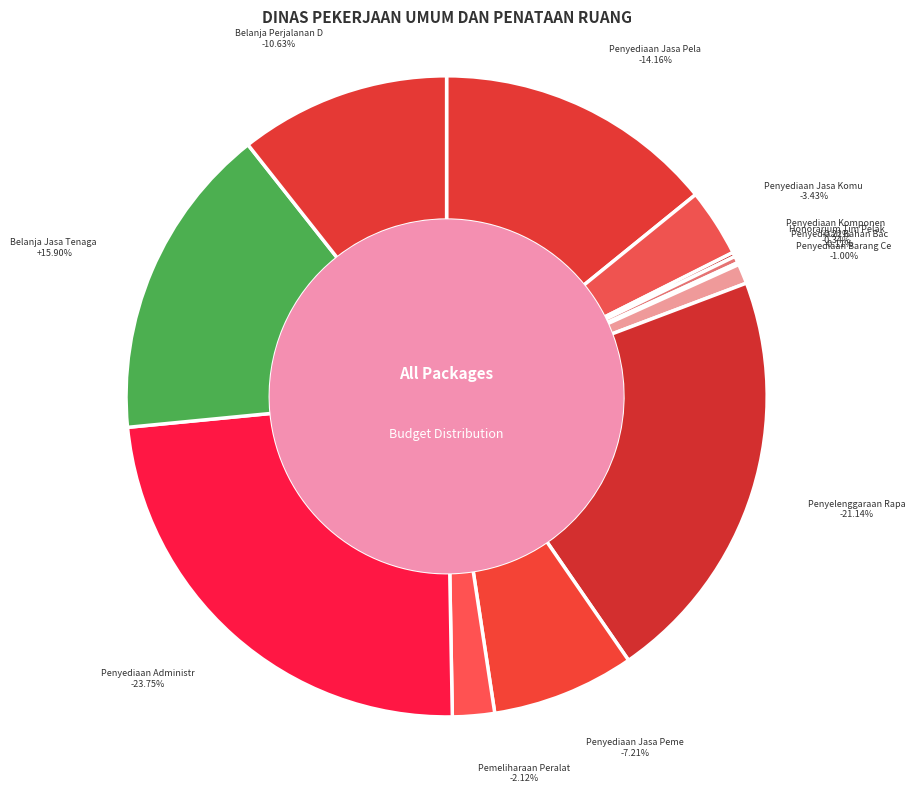

Count the number of slices in the pie.

12